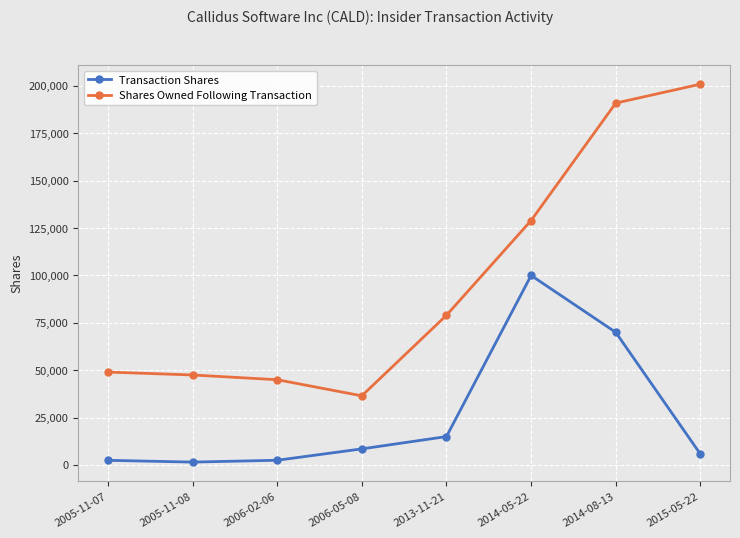

What is the sum of the Shares Owned Following Transaction values at 2005-11-07 and 2005-11-08?

96517